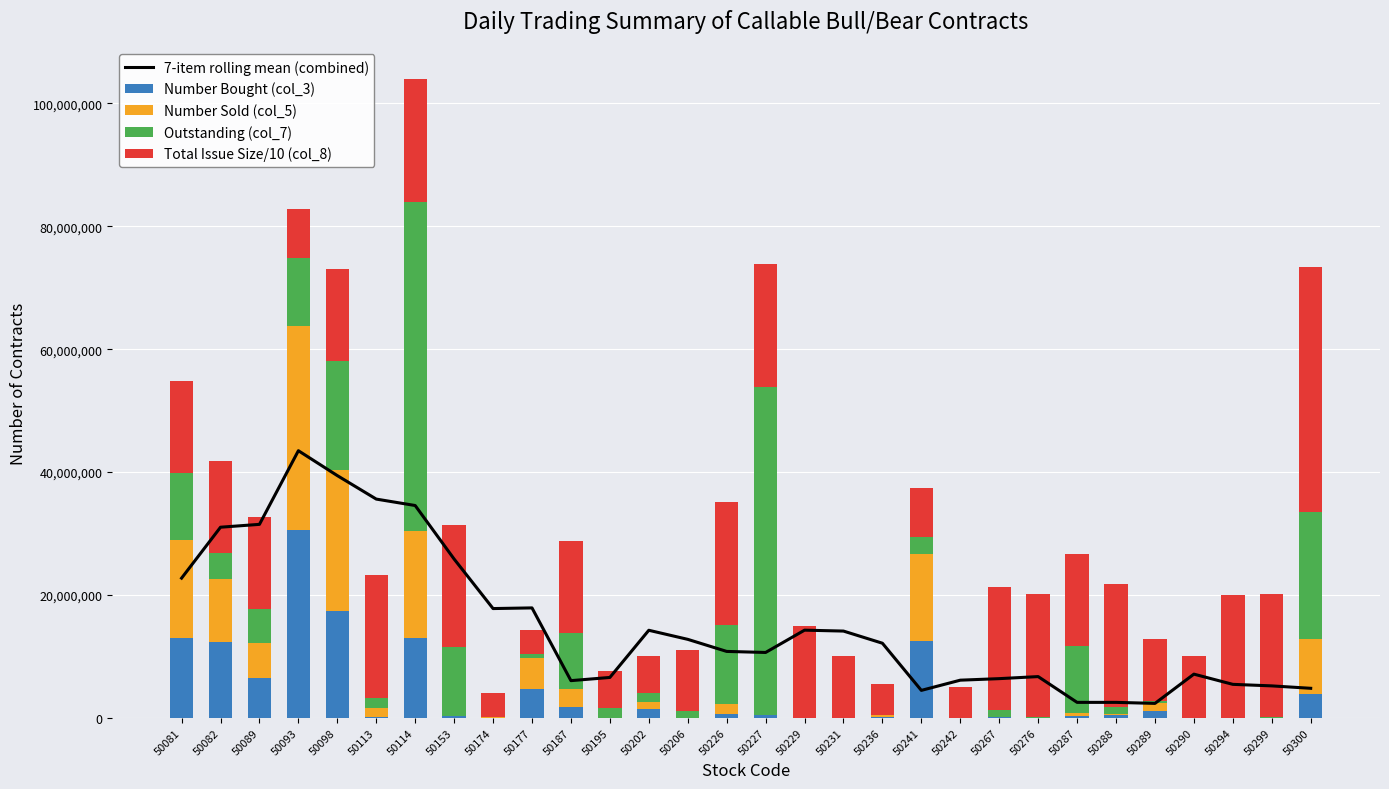

What is the value of the Number Bought (col_3) bar at the 10th from the left?

4670000.0